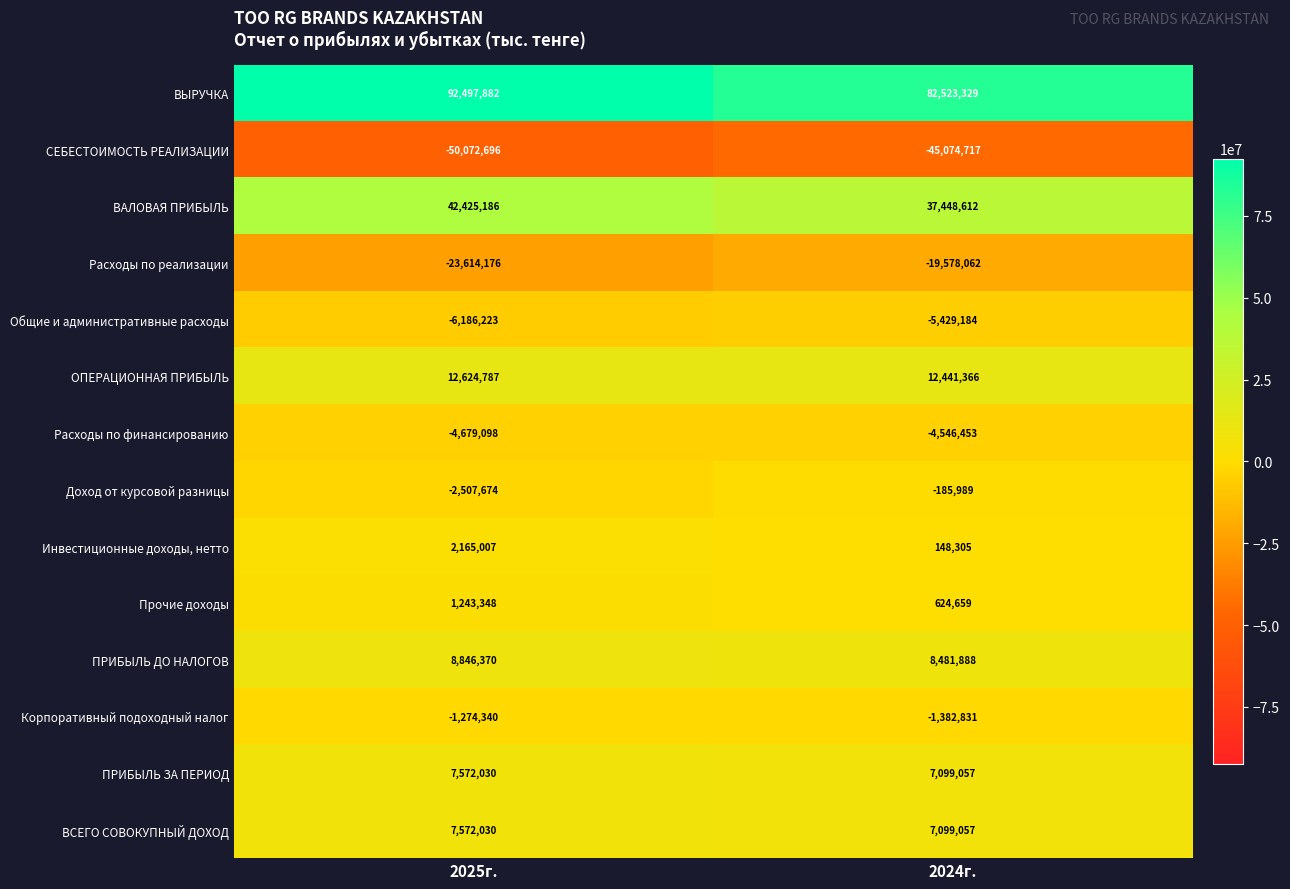

What is the spread (max minus min) of values at 2024г.?

127598046